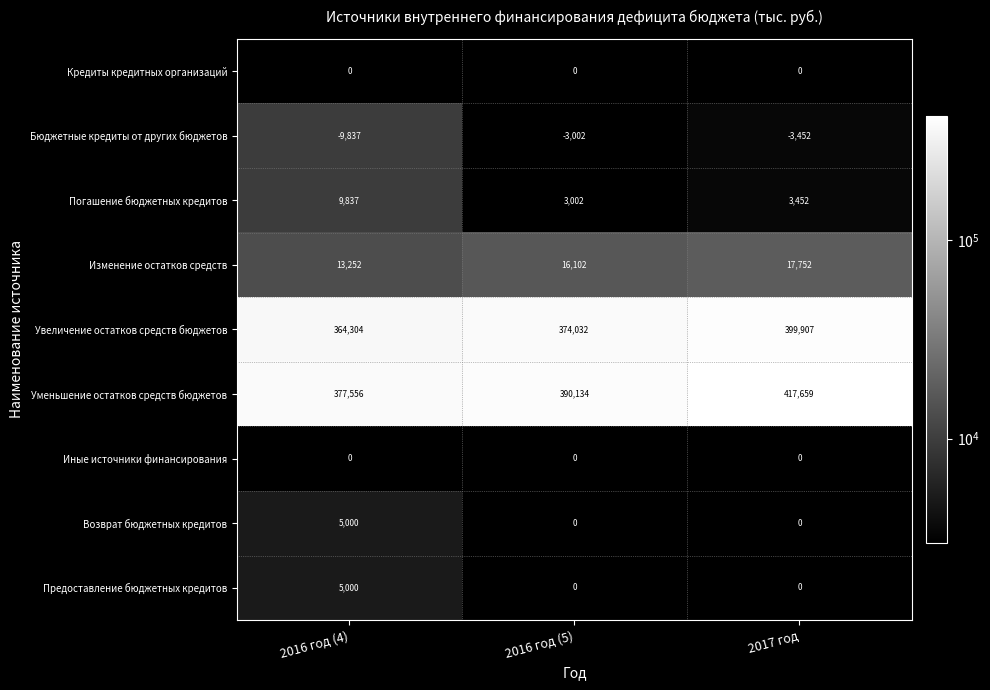

What is the difference between the Погашение бюджетных кредитов values at 2017 год and 2016 год (4)?

6385